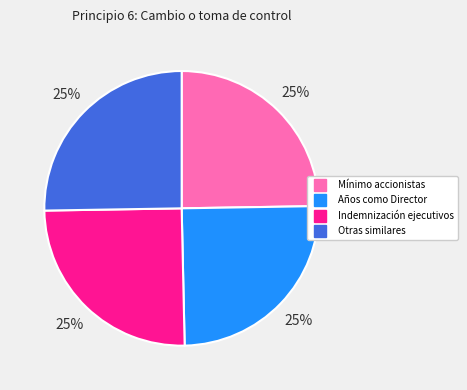

To the nearest percent, what is the average slice percentage?

25%